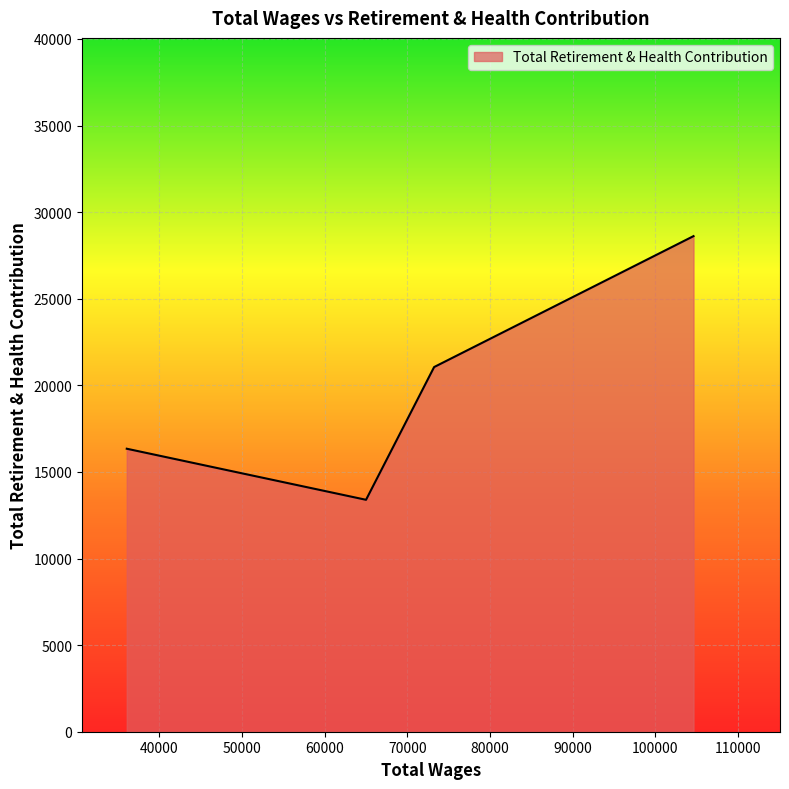

True or false: the data has more than 1 interior local peaks.

False